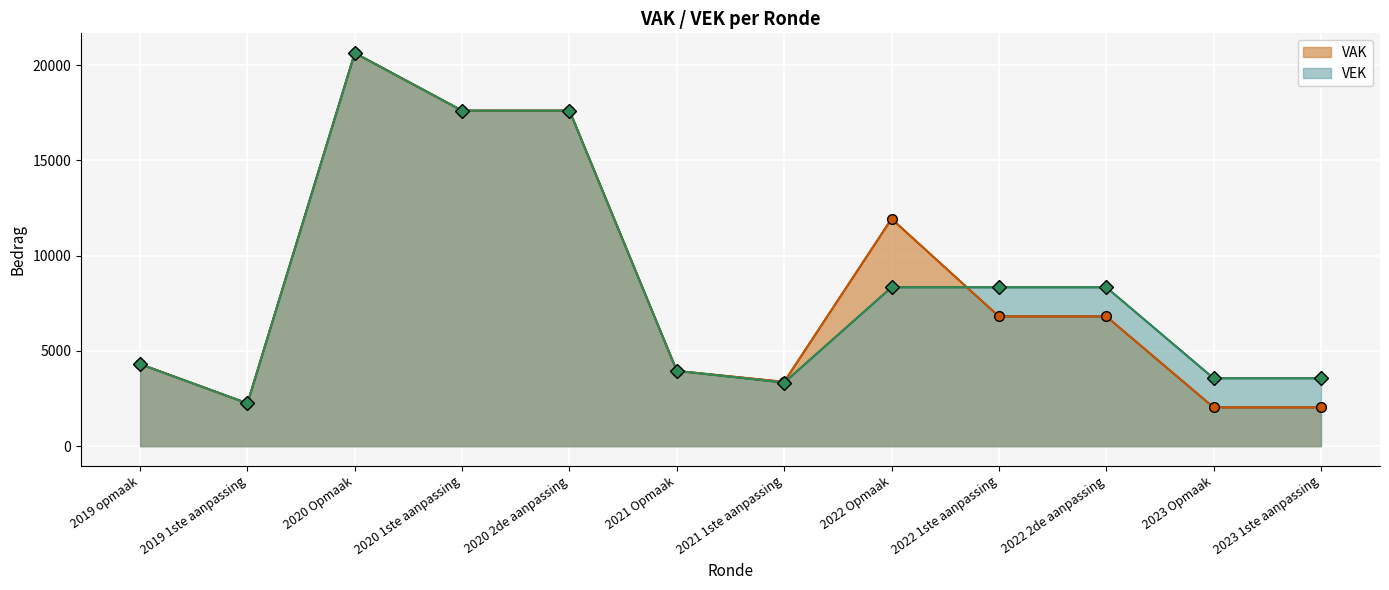

Reading left to right, what are all the values shown in this chart?

VAK: 4307	2245	20631	17605	17605	3949	3375	11930	6808	6808	2033	2033
VEK: 4307	2245	20631	17605	17605	3949	3336	8336	8336	8336	3561	3561